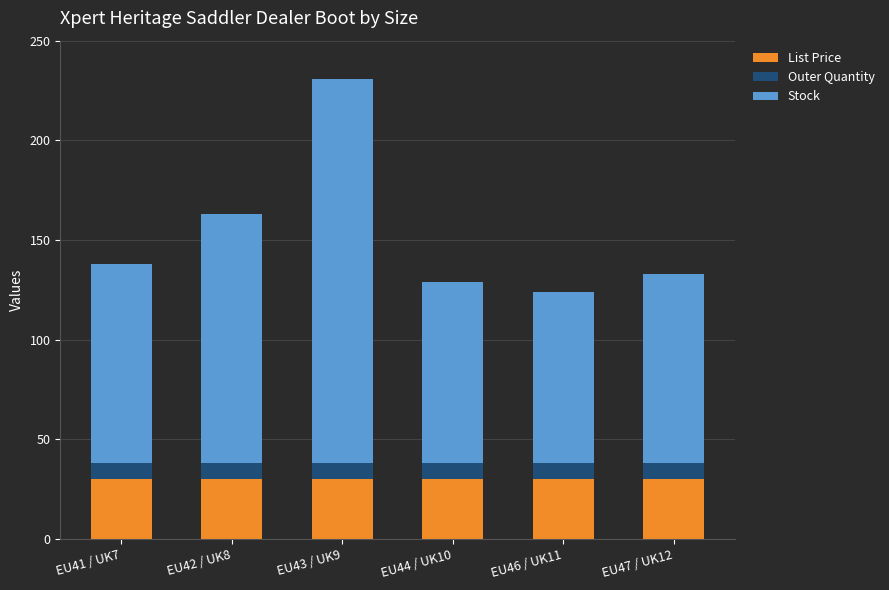

What is the sum of the List Price values at EU46 / UK11 and EU41 / UK7?

59.9